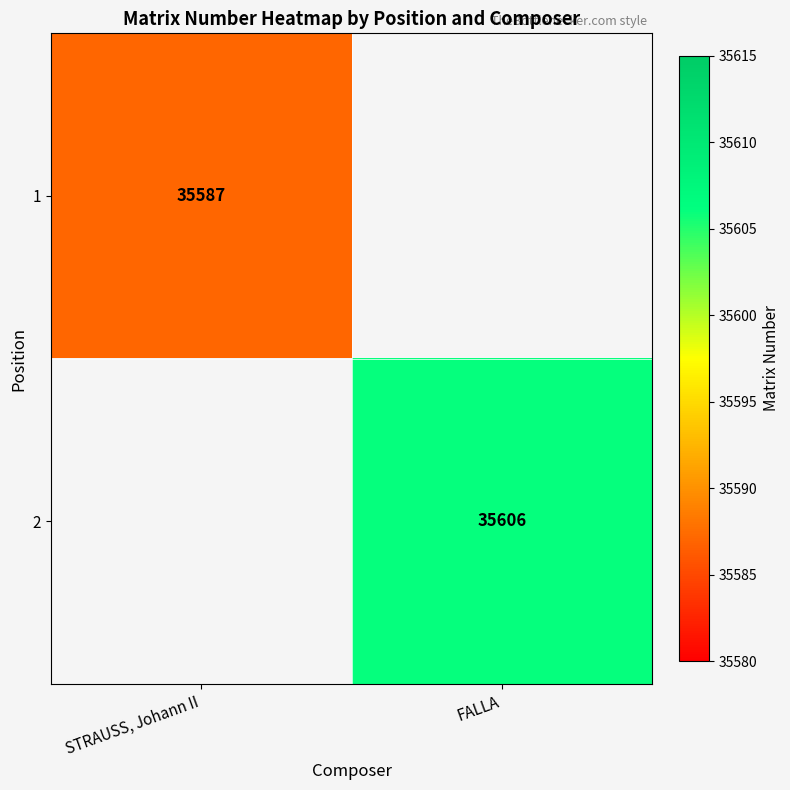

True or false: 1 has a value of 35587 at STRAUSS, Johann II.

True